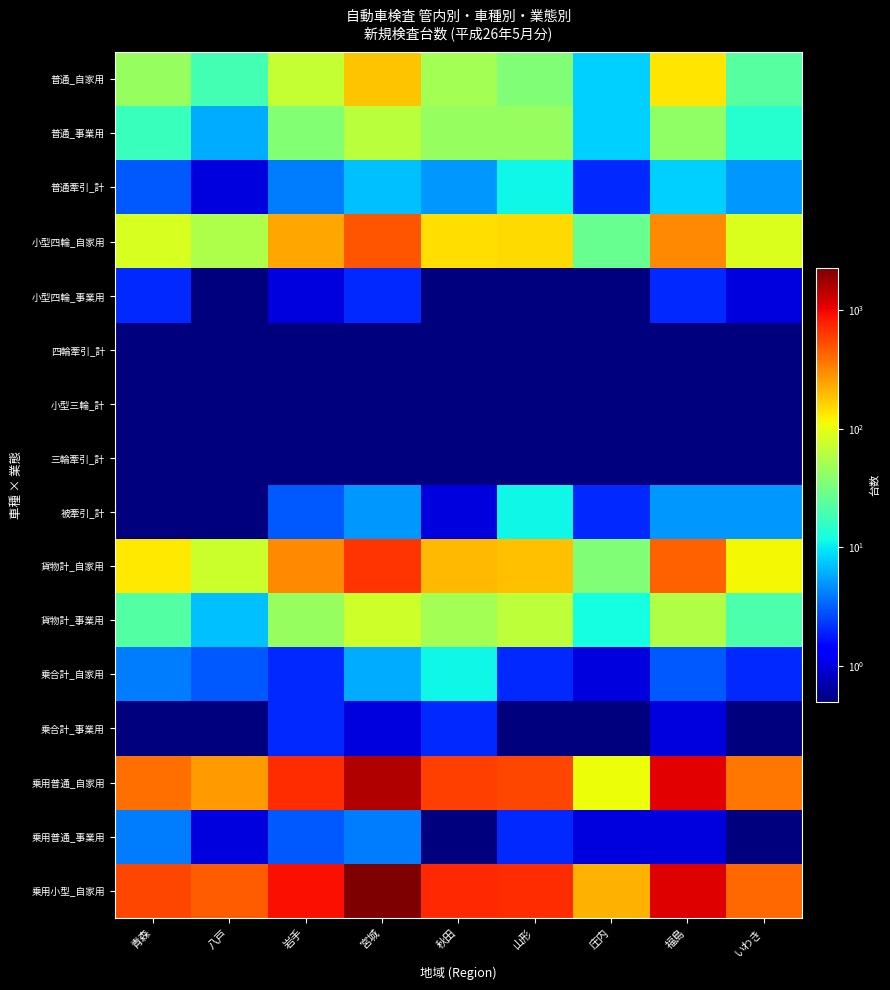

Rank the series at 山形 from highest to lowest value.

乗用小型_自家用, 乗用普通_自家用, 貨物計_自家用, 小型四輪_自家用, 貨物計_事業用, 普通_事業用, 普通_自家用, 普通牽引_計, 被牽引_計, 乗合計_自家用, 乗用普通_事業用, 小型四輪_事業用, 四輪牽引_計, 小型三輪_計, 三輪牽引_計, 乗合計_事業用